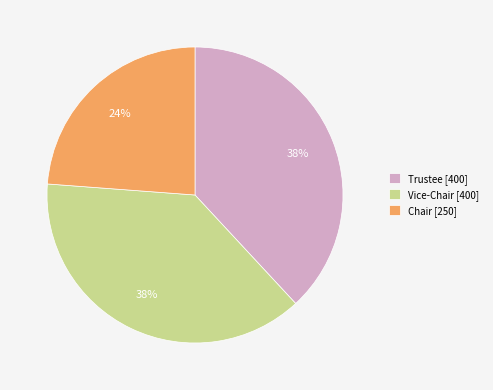

Which has a higher value, Chair or Vice-Chair?

Vice-Chair